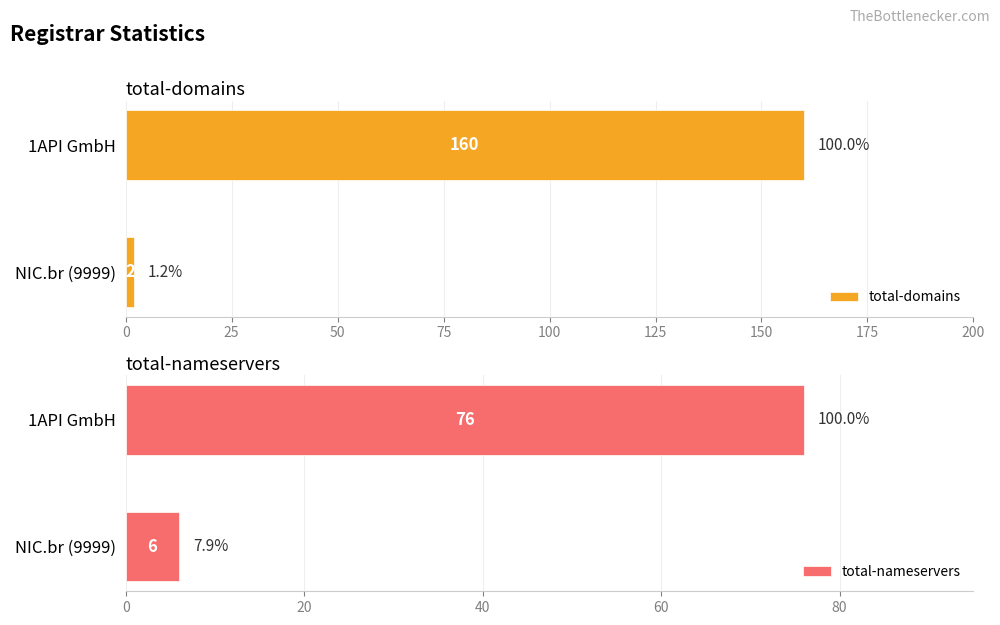

How many data points does each series have?

2